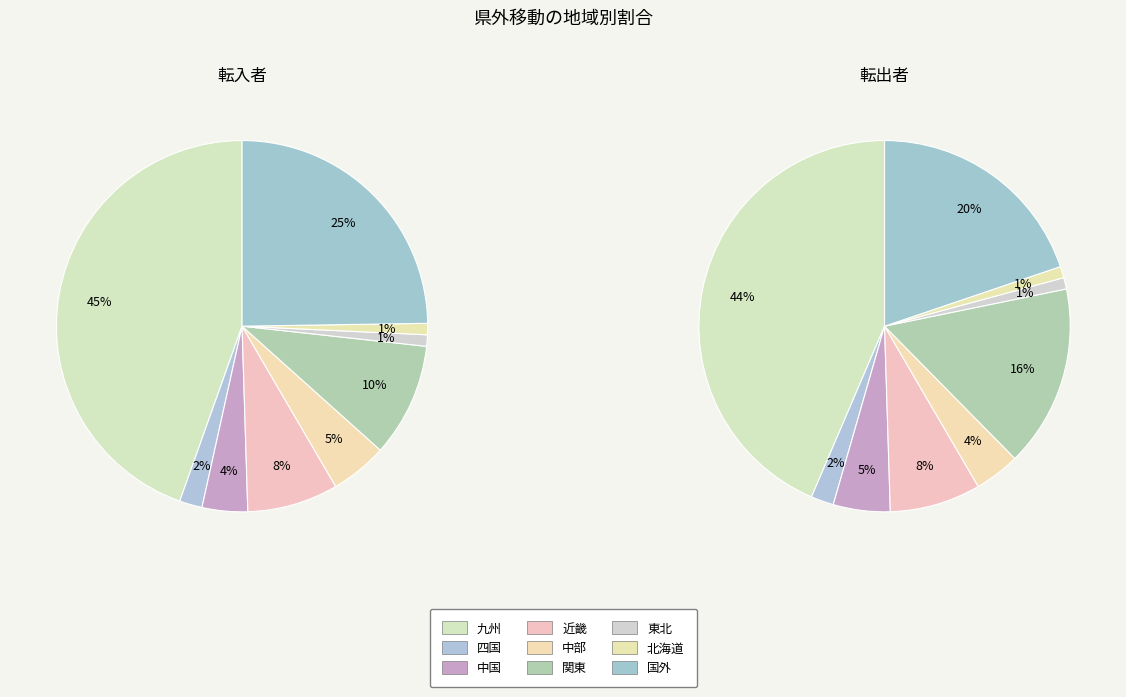

To the nearest percent, what is the difference between the 関東 and 東北 slice percentages?

9%